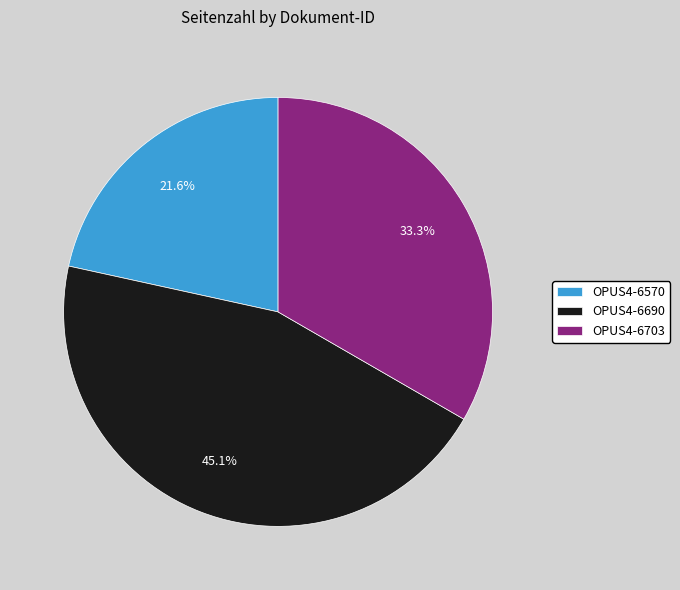

Which slice is the largest?

OPUS4-6690